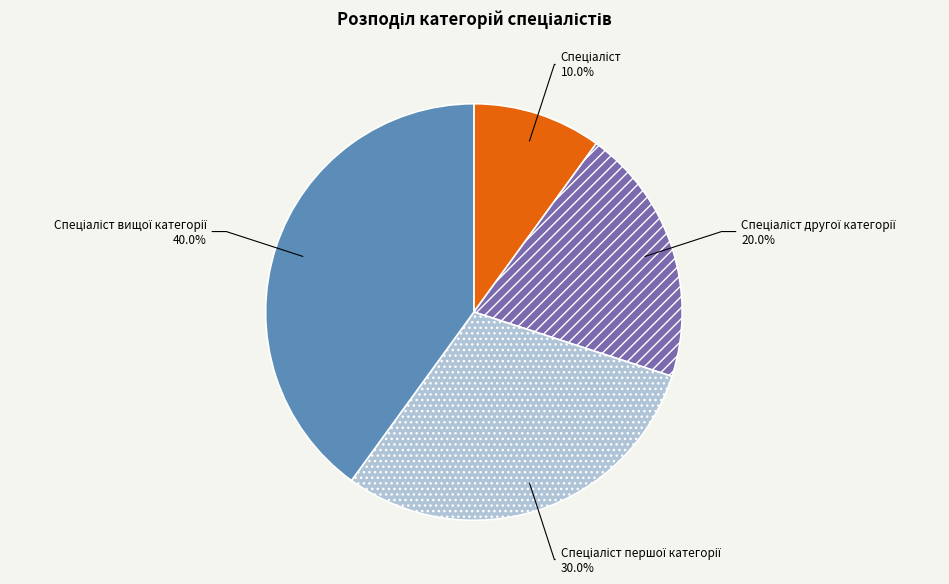

Does any single category account for the majority?

No